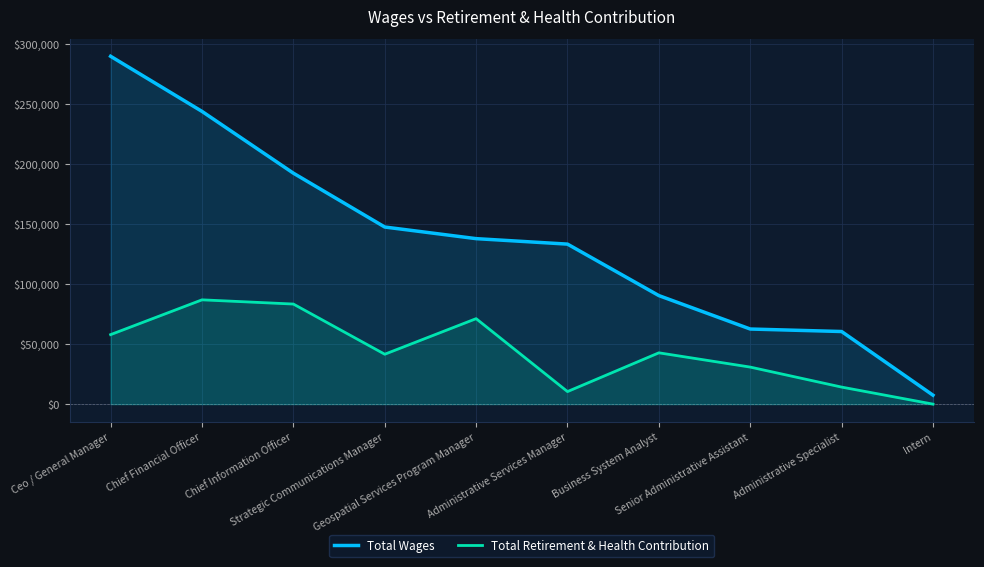

How many lines are shown in the chart?

2